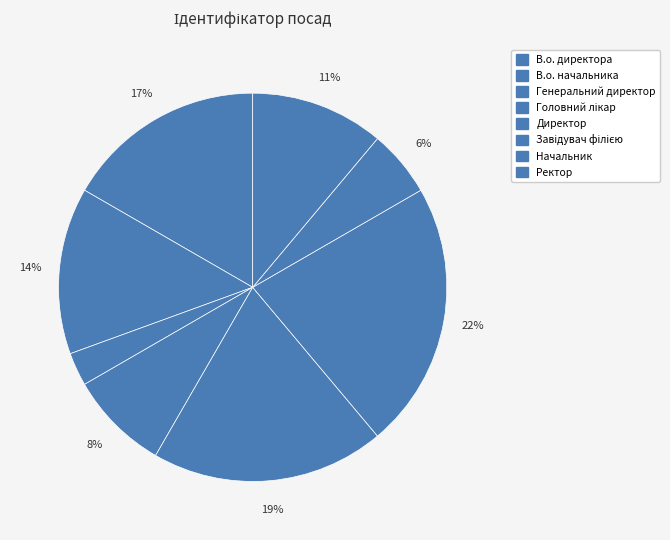

Count the number of slices in the pie.

8